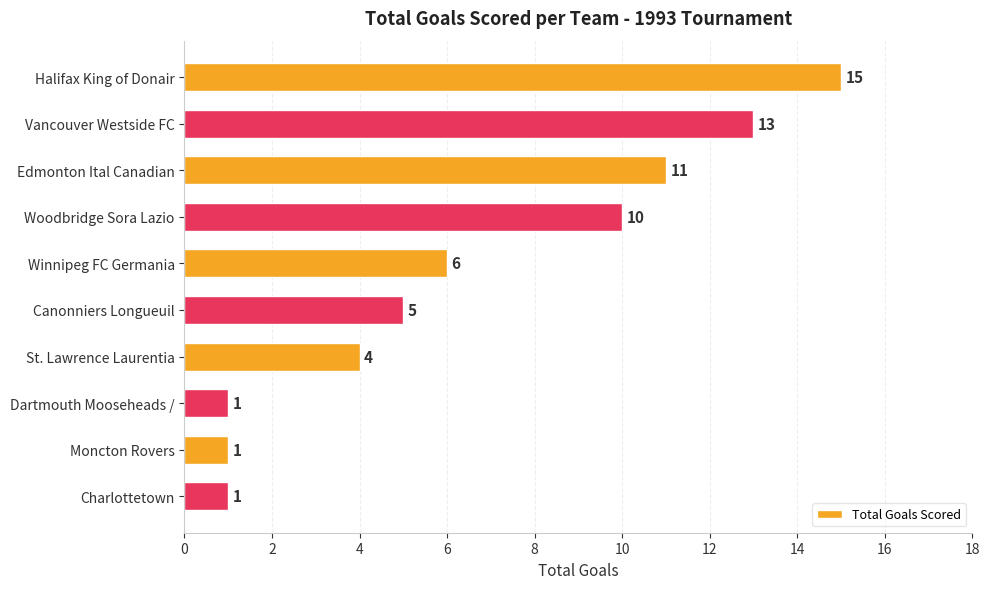

What is the maximum value shown in the chart?

15